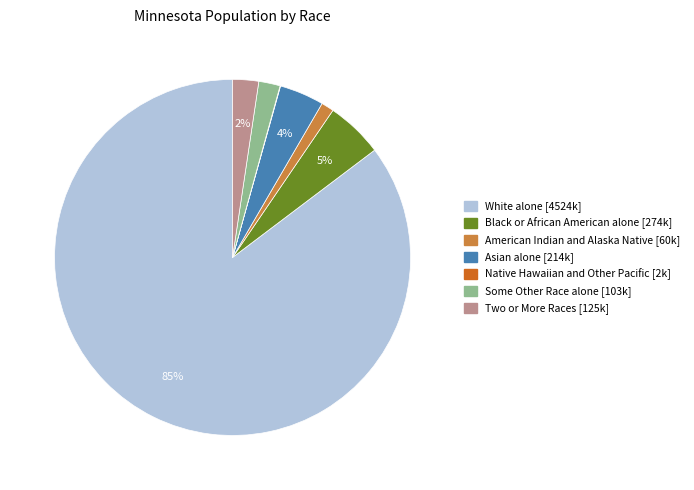

True or false: Some Other Race alone accounts for 2% of the total.

True